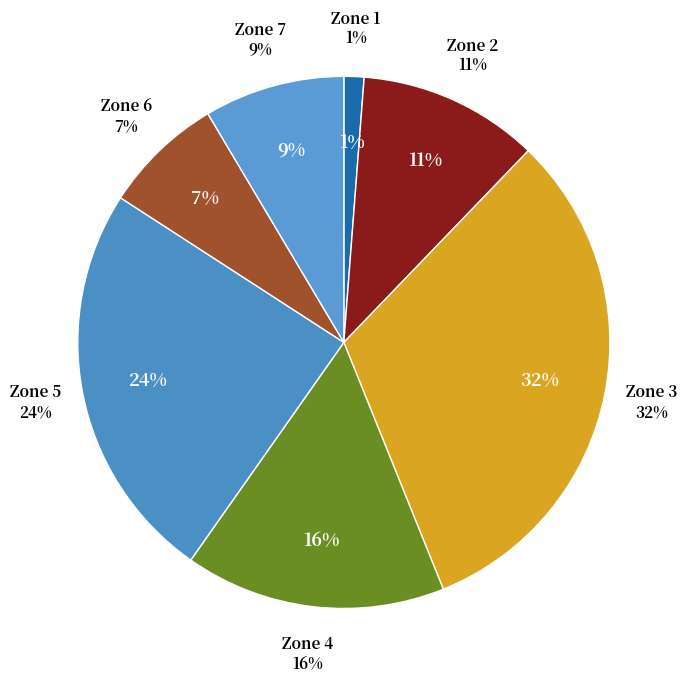

Do Zone 4 and Zone 6 together represent more than half of the pie?

No